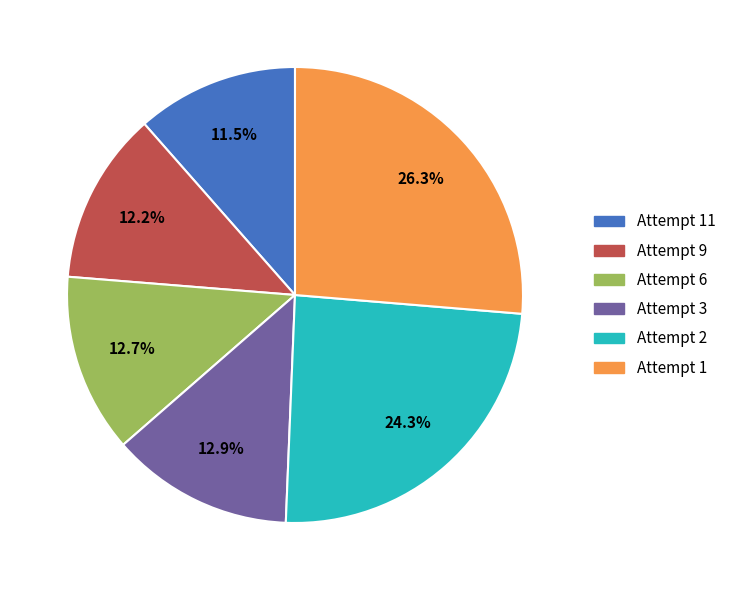

The Attempt 6 slice represents 13% of the pie. True or false?

True